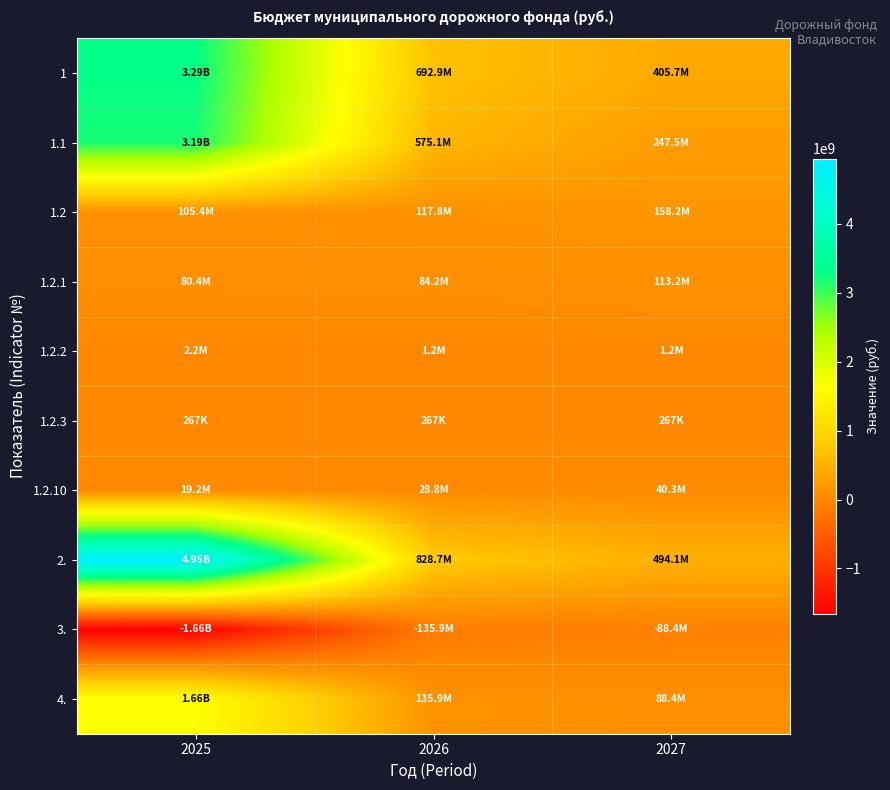

Which series has the largest total across all categories?

2.